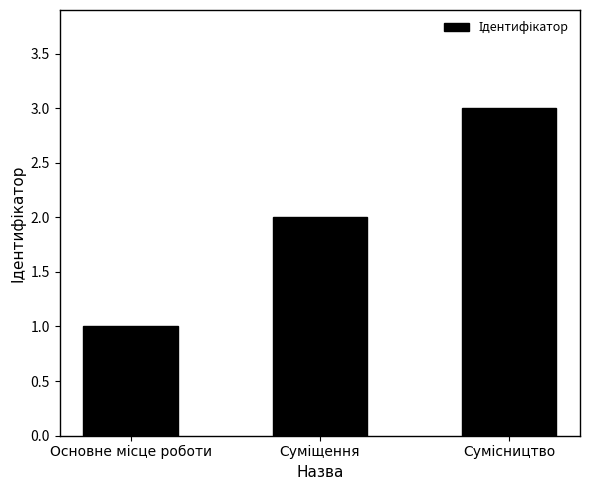

What is the greatest value displayed?

3